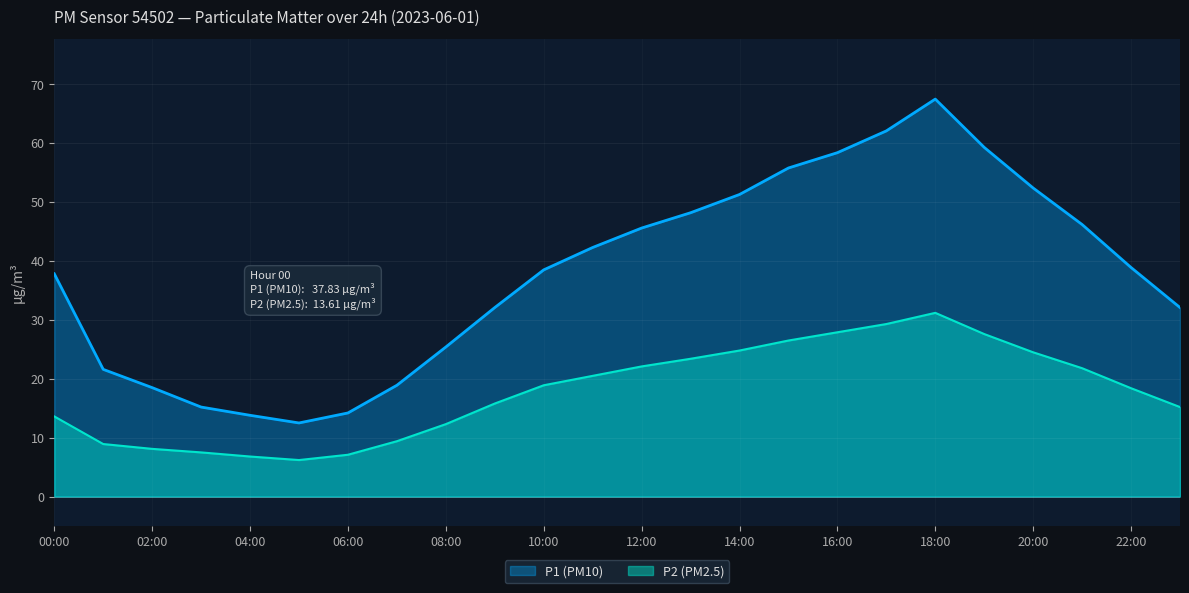

What is the label of the 20th point from the left?

19:00